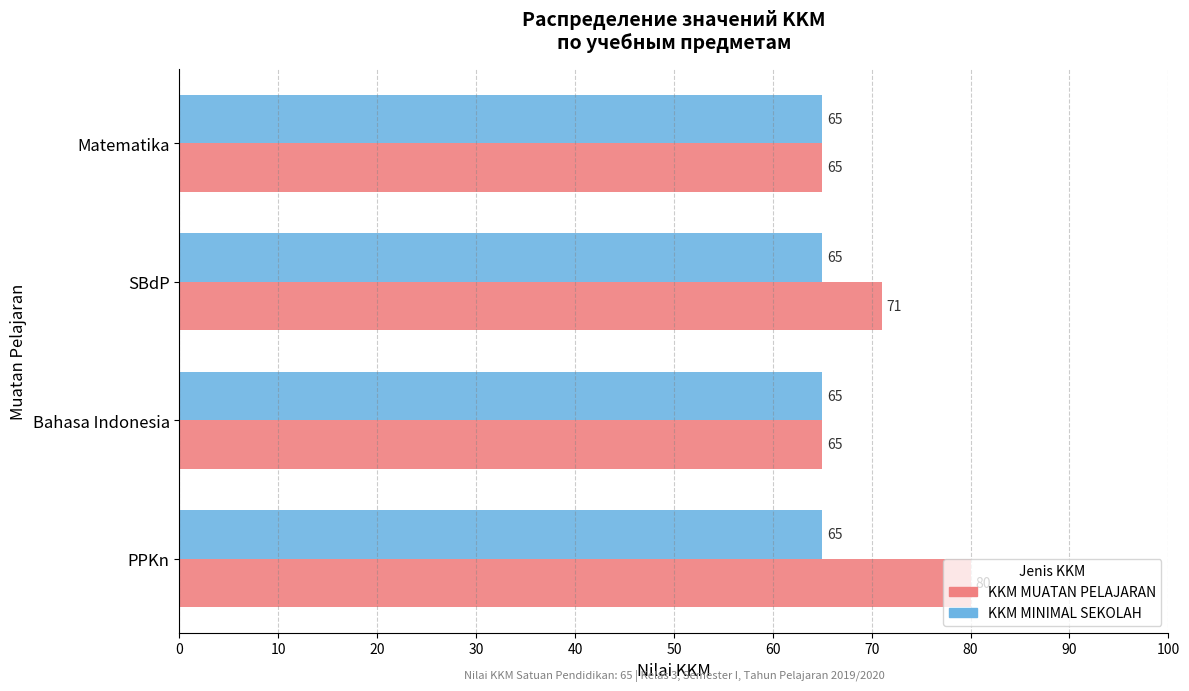

Which series has the largest range (max minus min)?

KKM MUATAN PELAJARAN